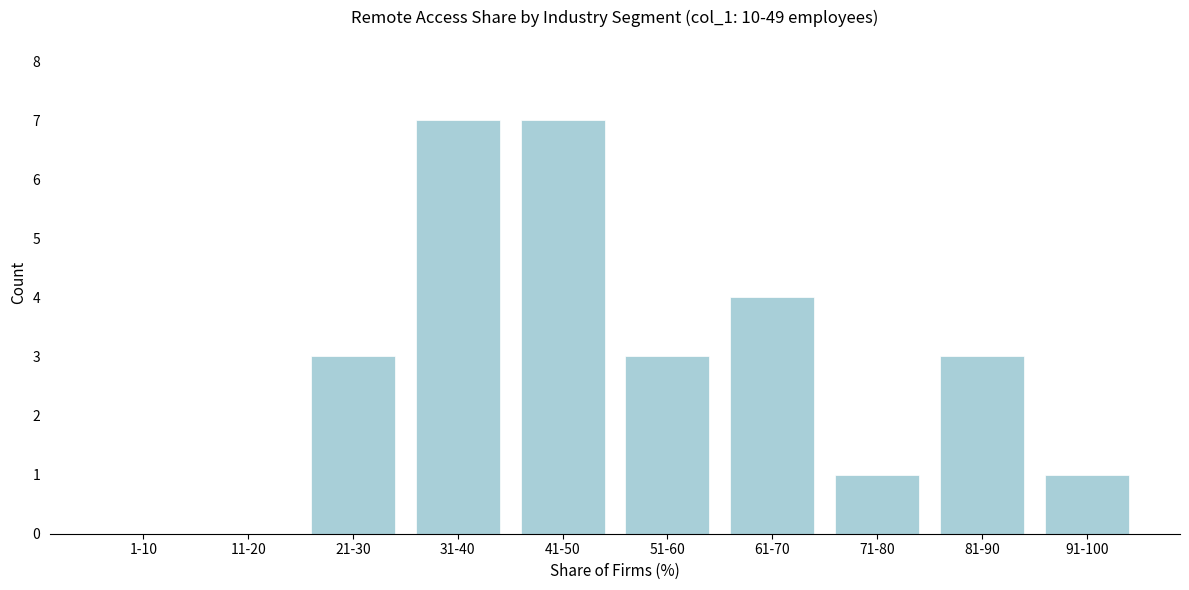

Reading left to right, transcribe all the data shown in this chart.

1-10=0	11-20=0	21-30=3	31-40=7	41-50=7	51-60=3	61-70=4	71-80=1	81-90=3	91-100=1